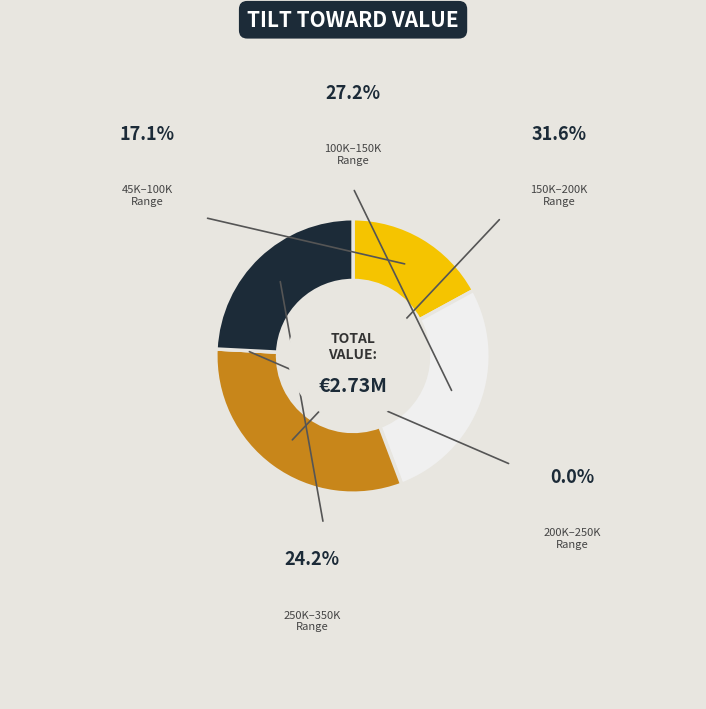

Between 150K–200K and 250K–350K, which is larger?

150K–200K